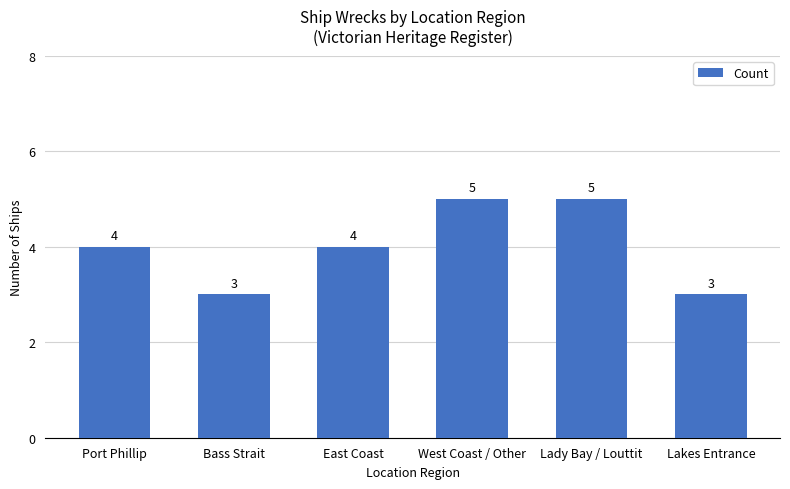

Does the chart contain stacked bars?

No